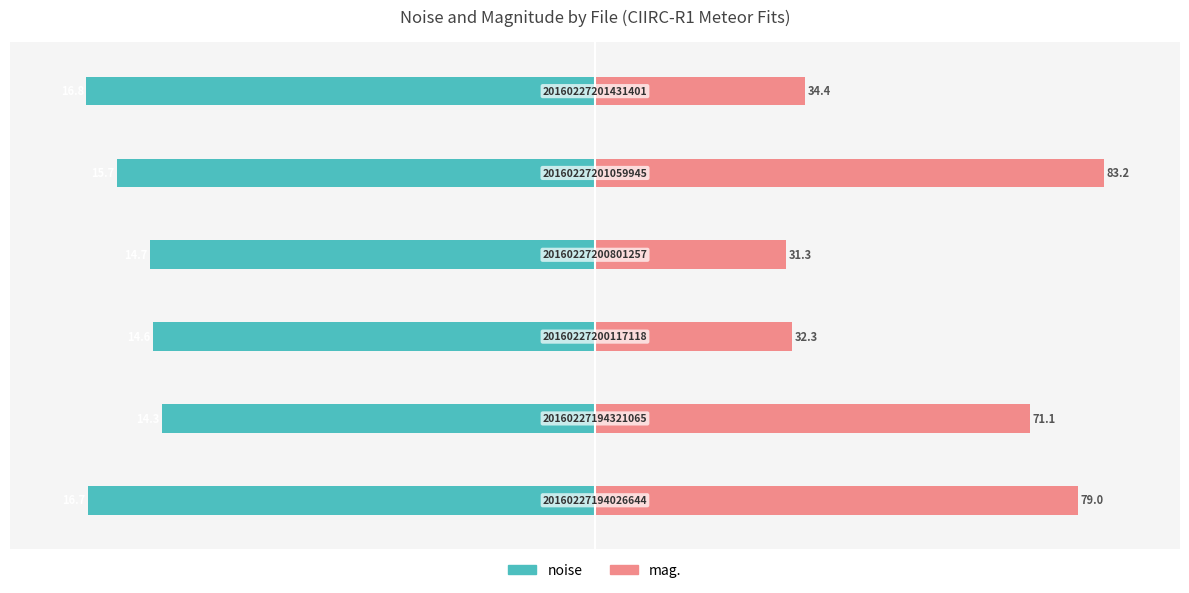

Reading left to right, list all the values displayed in this chart.

noise: −150=-99.6	−100=-85.2	−50=-86.8	0=-87.5	50=-93.9	100=-100.0
mag.: −150=95.0	−100=85.4	−50=38.8	0=37.6	50=100.0	100=41.4